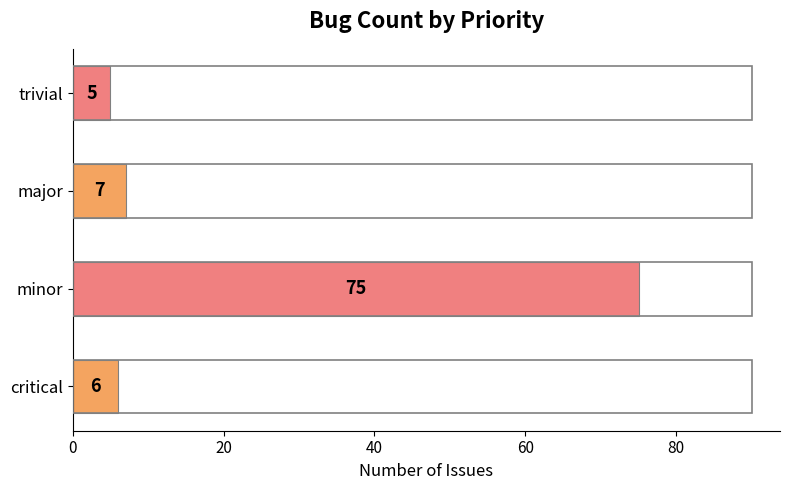

Where is the data nearest to the value 40?

major